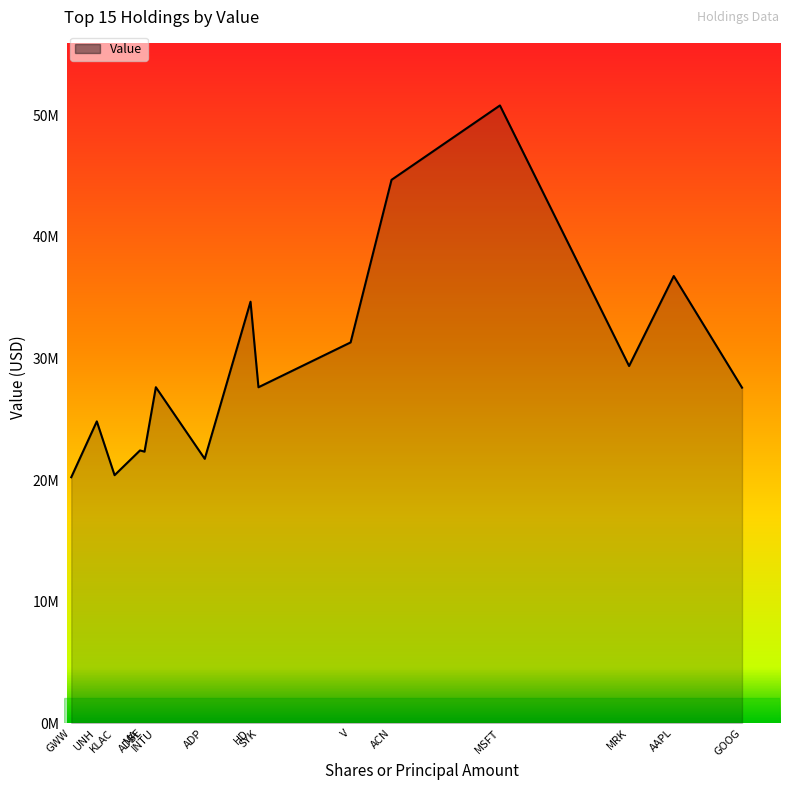

Where does the data first go above 27632052?

INTU